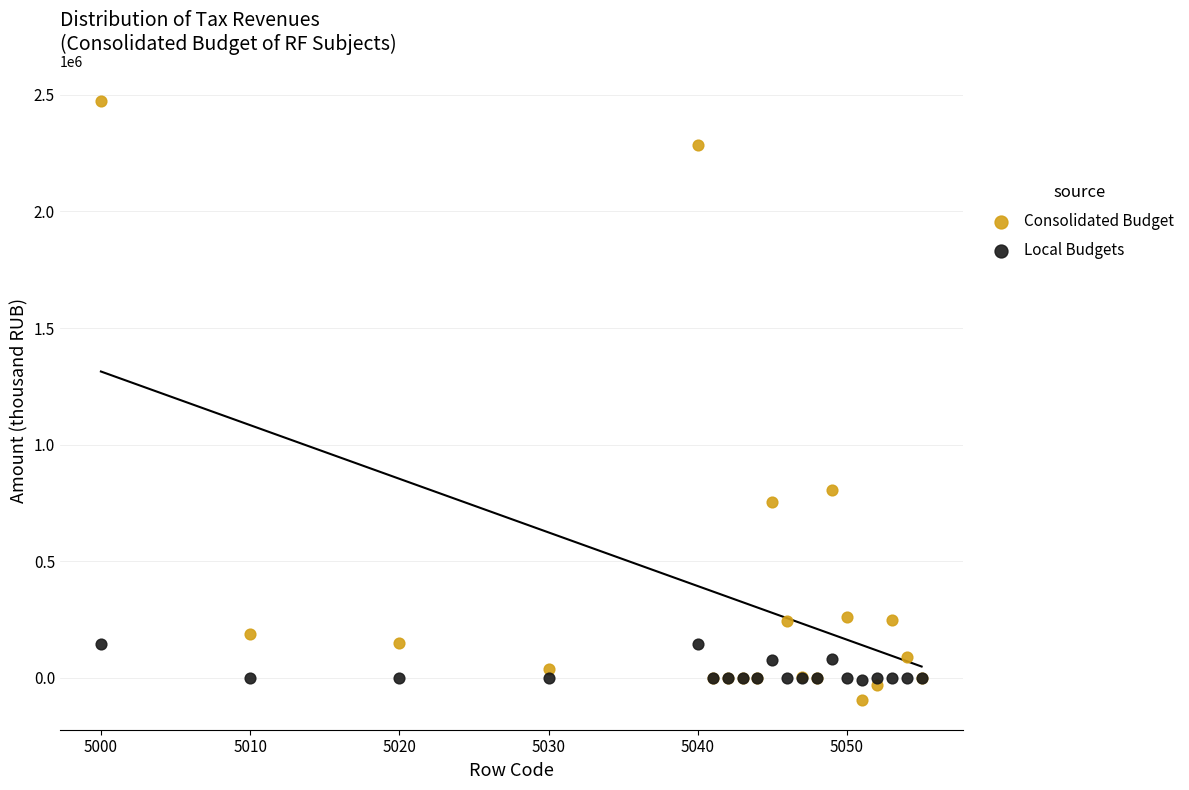

What is the X range (max minus min) for the scatter plot?

55